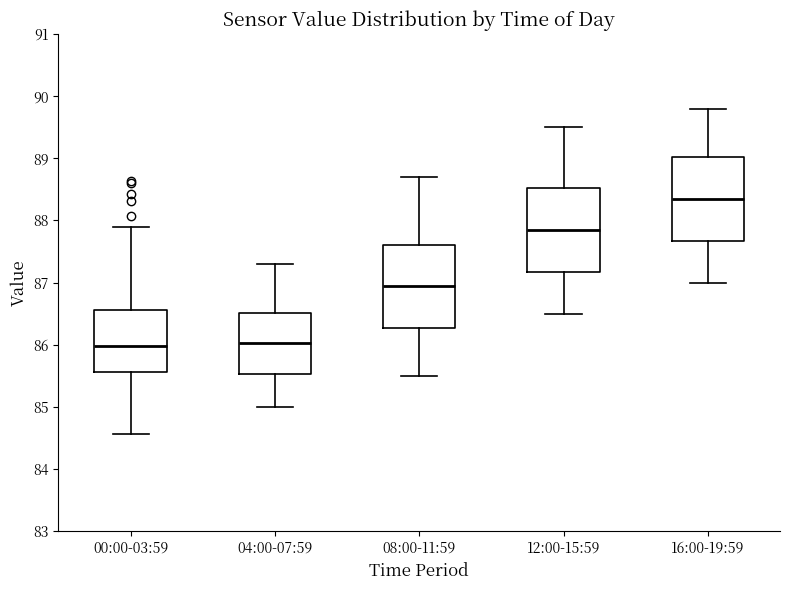

Where does the median line of the box for 16:00-19:59 sit on the y-axis? The values are not printed on the chart, so give them approximately, as read against the axis.

88.4